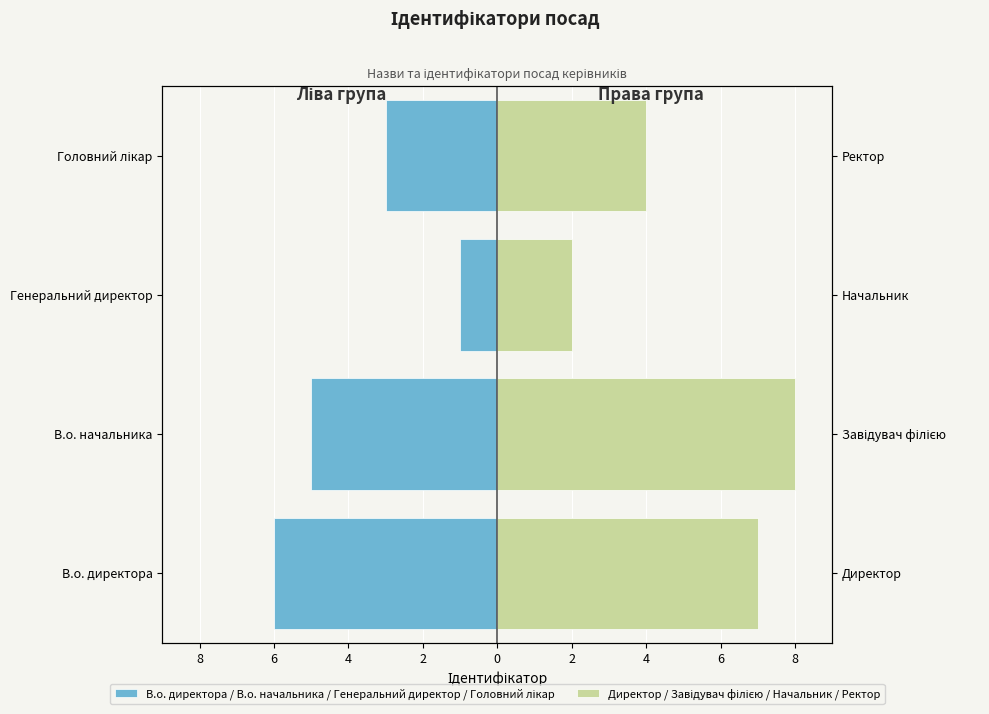

What is the average value of the Директор / Завідувач філією / Начальник / Ректор series?

5